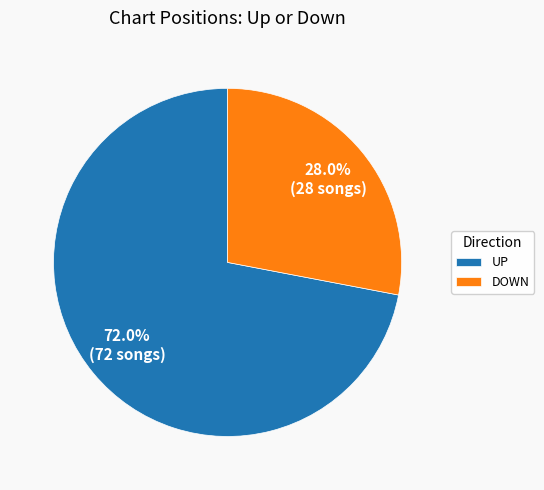

What is the total percentage of UP and DOWN?

100.0%